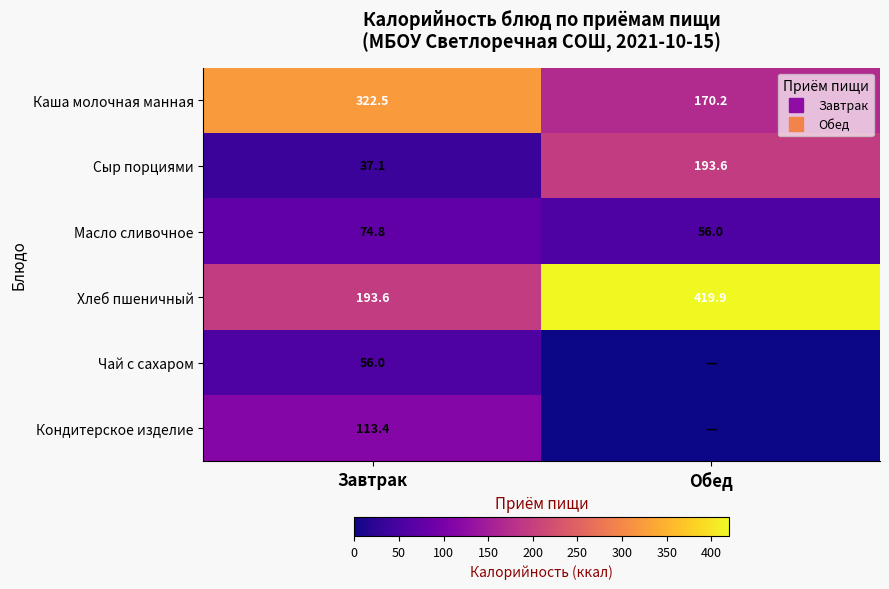

Which label corresponds to the largest value in the chart?

Обед